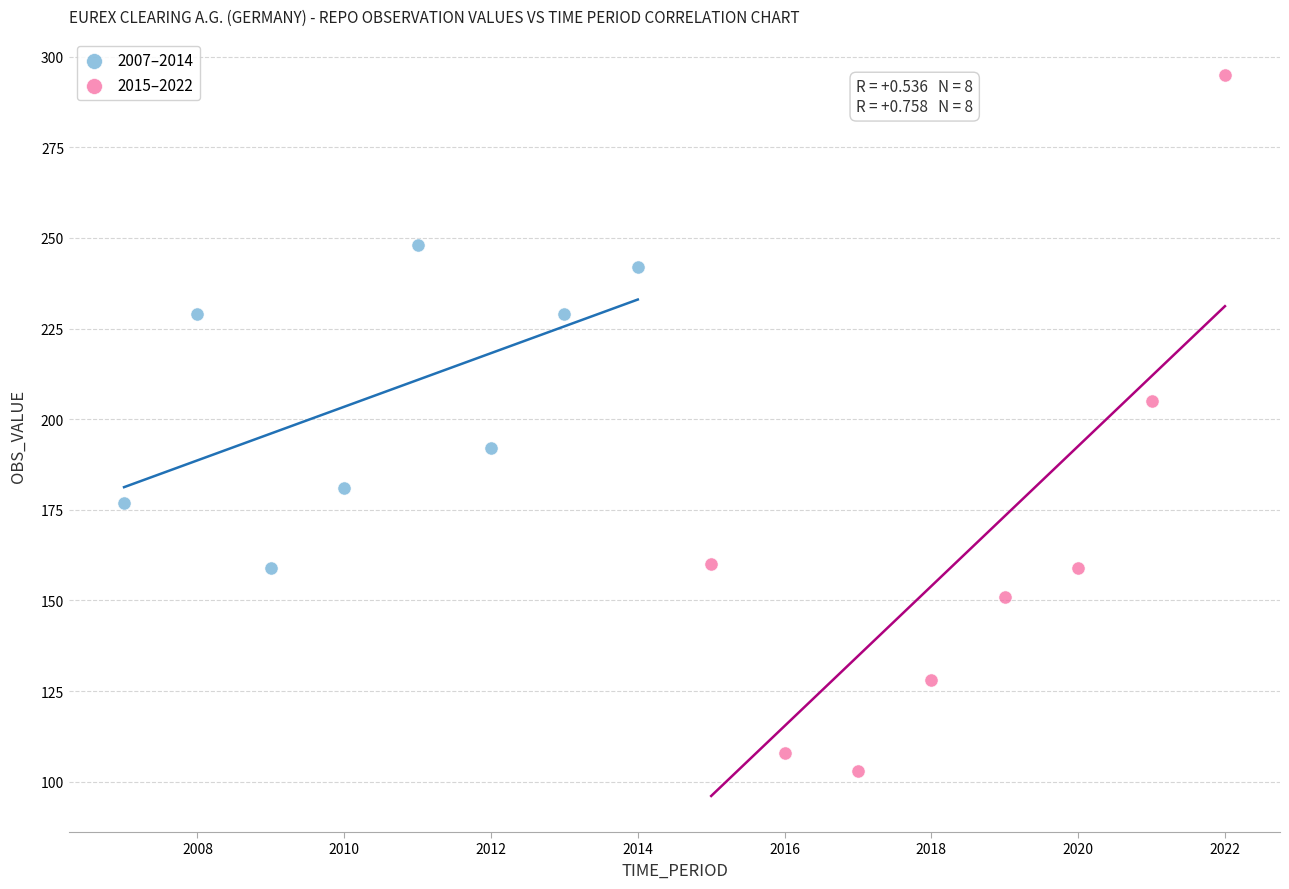

Which series reaches the minimum Y coordinate?

2015–2022